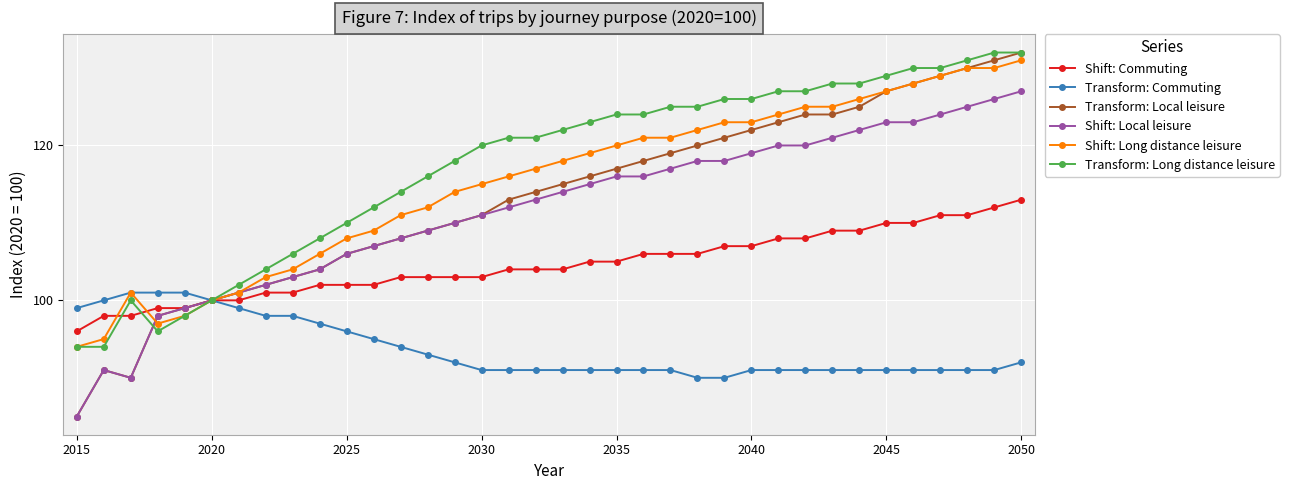

What is the smallest value displayed?

85